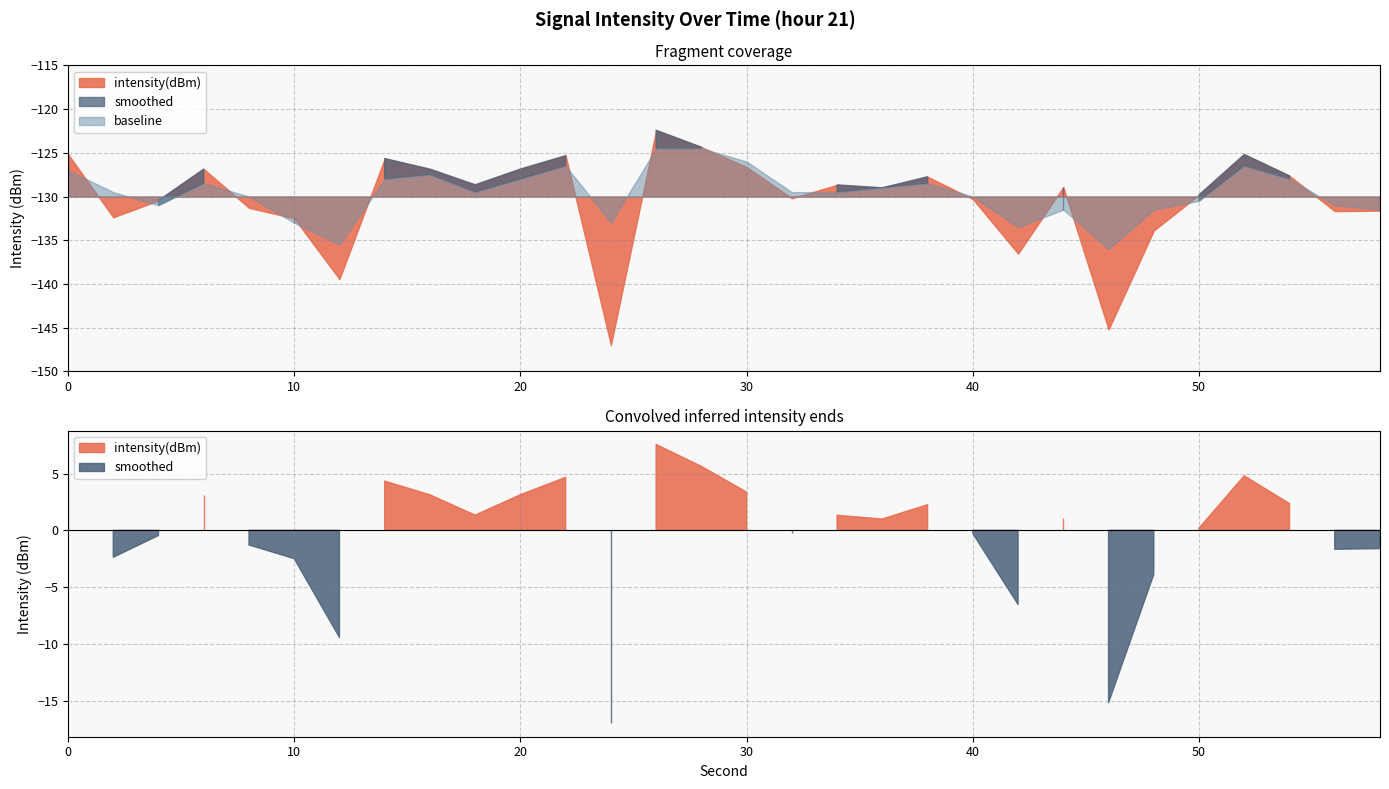

What are all the series names shown in the legend?

intensity(dBm), smoothed, baseline